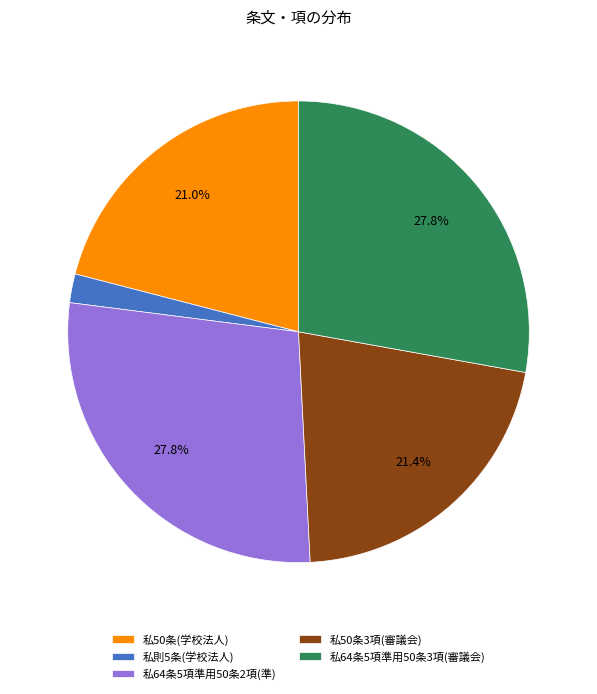

Between 私50条(学校法人) and 私64条5項準用50条2項(準), which is larger?

私64条5項準用50条2項(準)